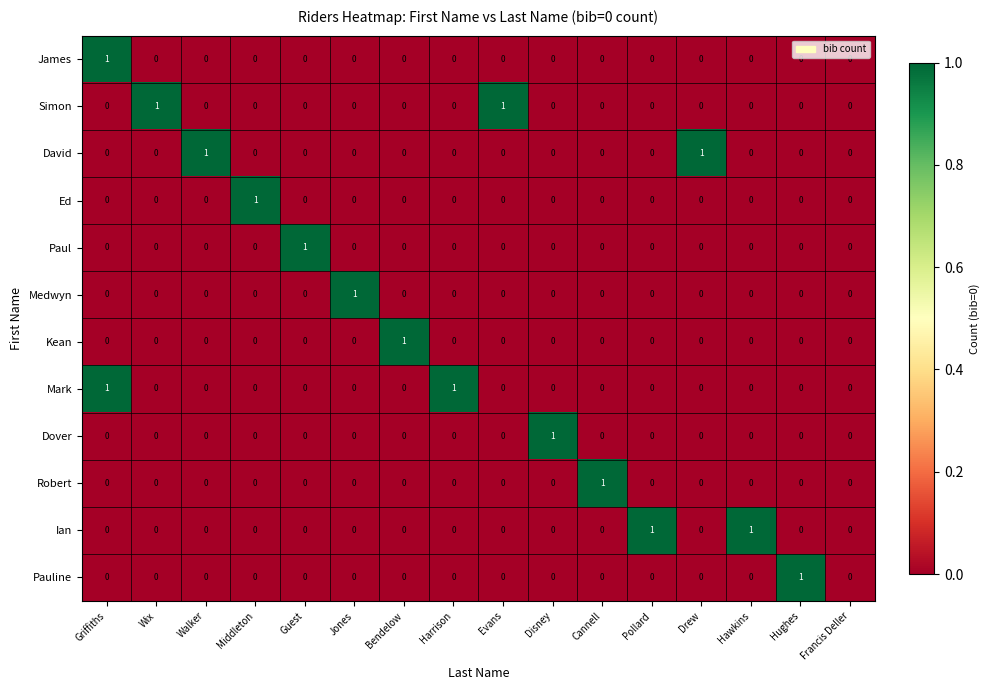

At which category is the sum across all series the highest?

Griffiths